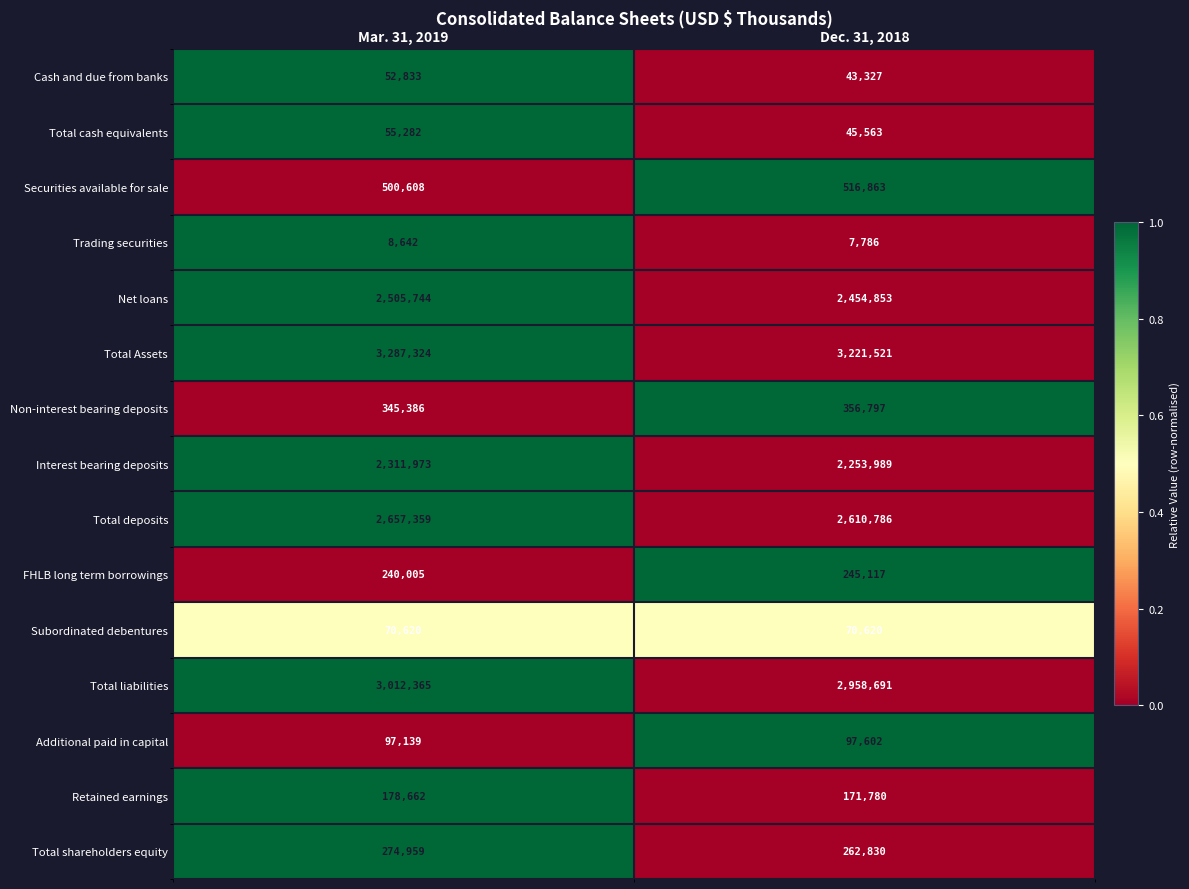

At which category is the sum across all series the highest?

Mar. 31, 2019